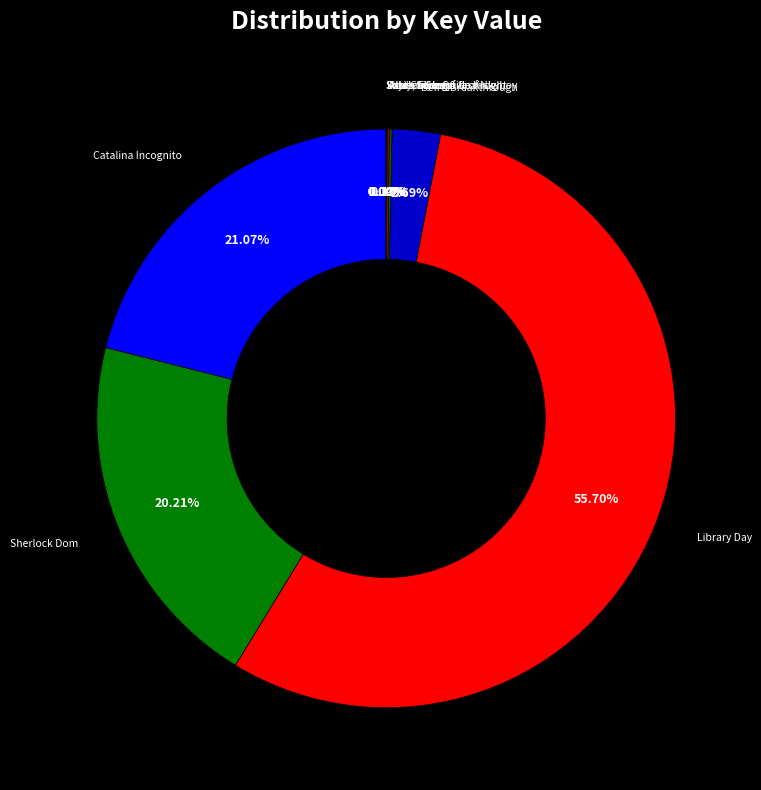

What is the majority slice?

Library Day